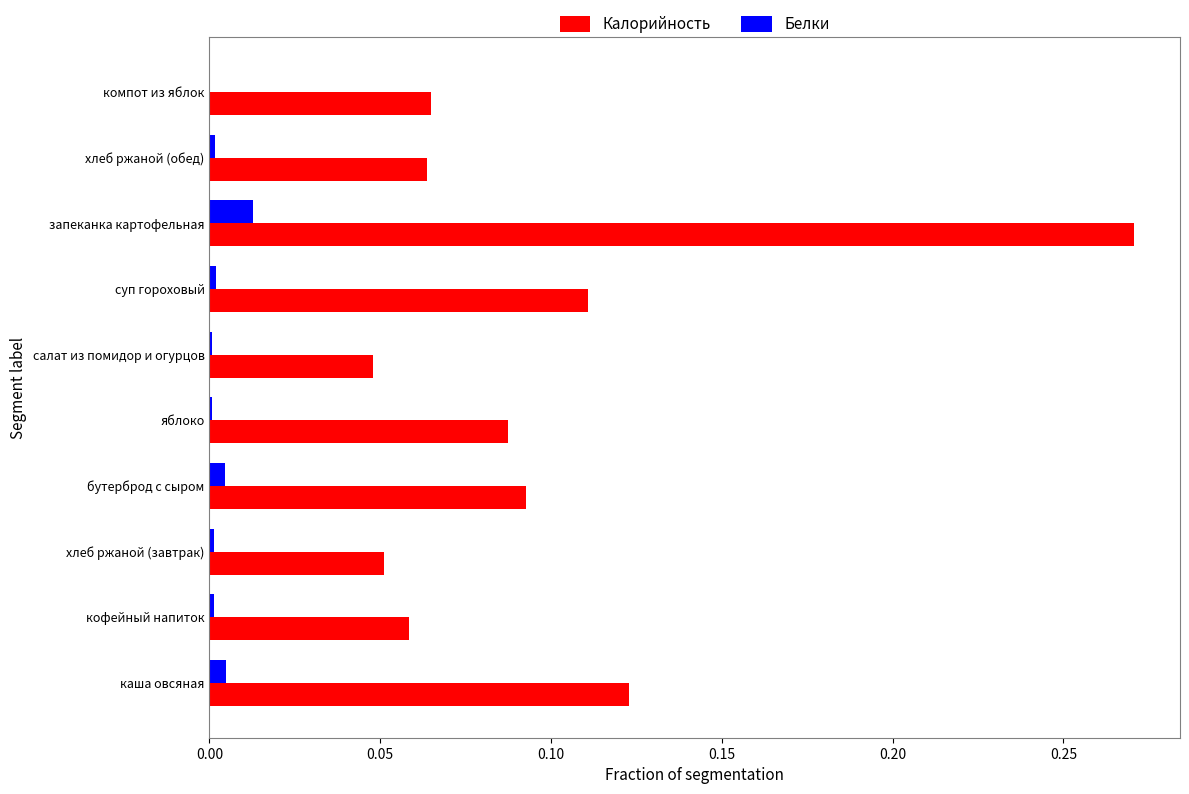

What is the sum of all Калорийность values?

1.0